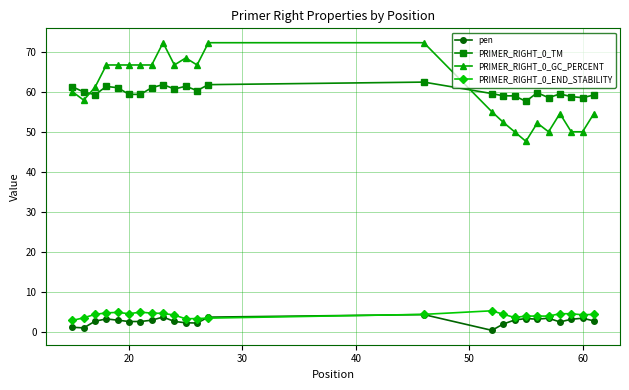

What is the maximum value shown in the chart?

72.2